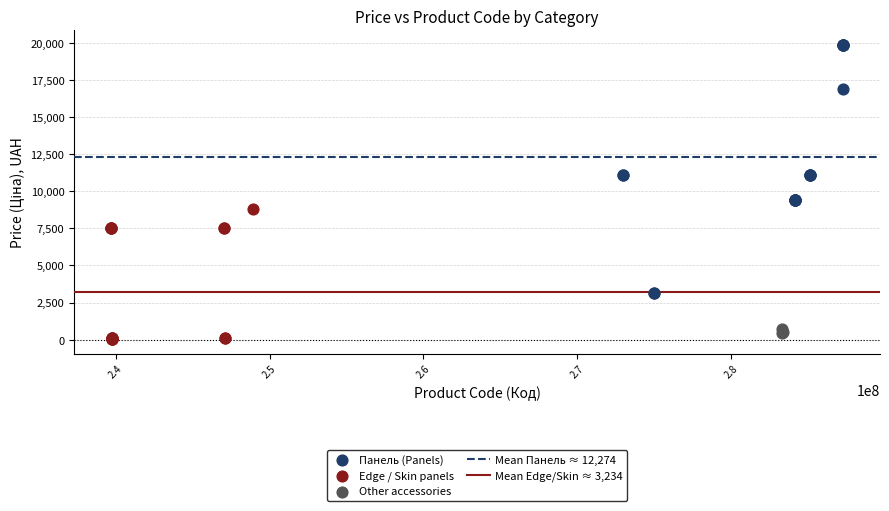

Which series contains the highest Y value?

Панель (Panels)